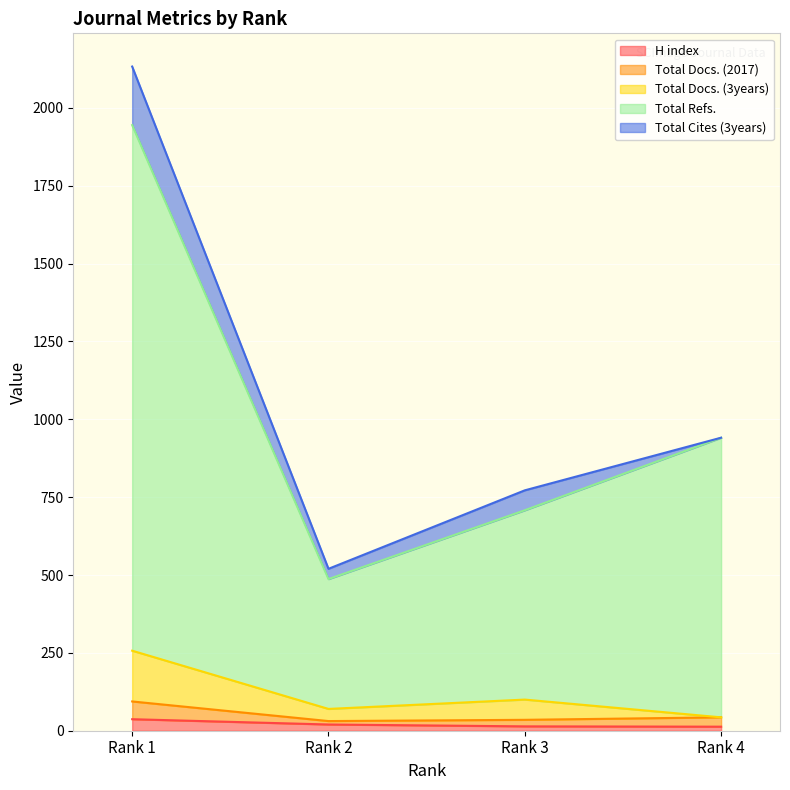

Is it true that Total Docs. (3years) equals 100 at Rank 3?

True